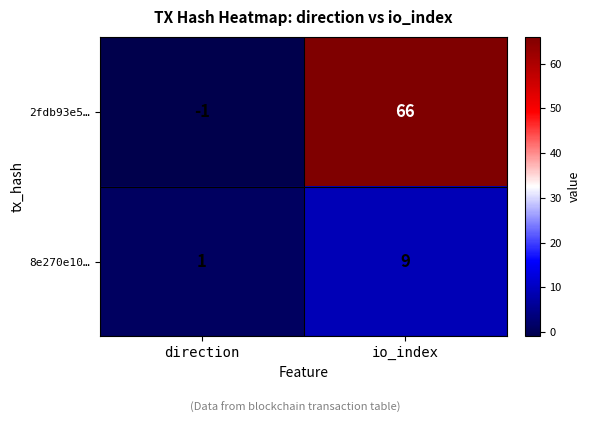

Reading right to left, what are all the values shown in this chart?

2fdb93e5…: 66	-1
8e270e10…: 9	1